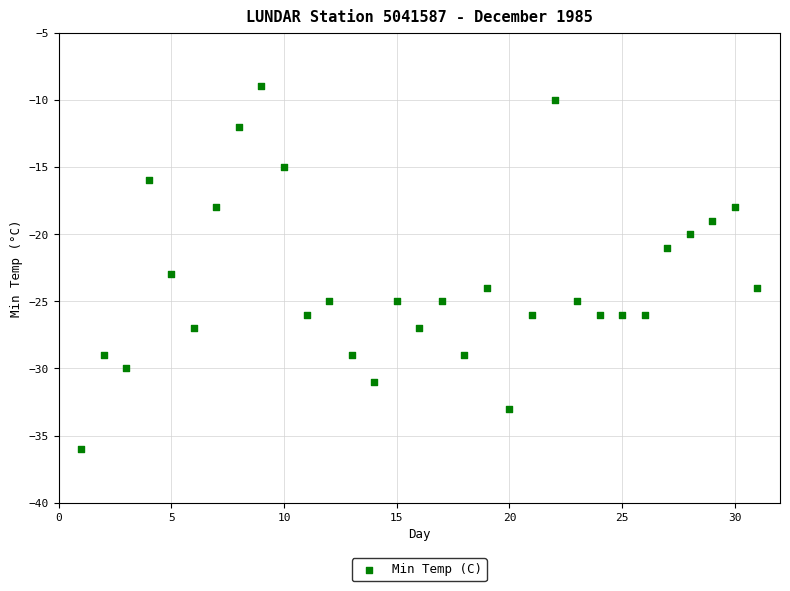

What is the range of Y values (max minus min)?

27